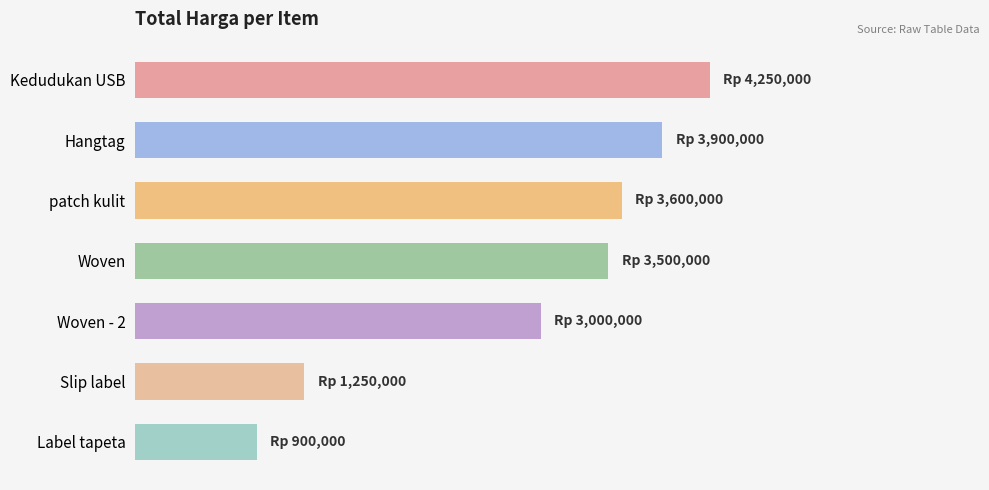

Does the chart contain any negative values?

No